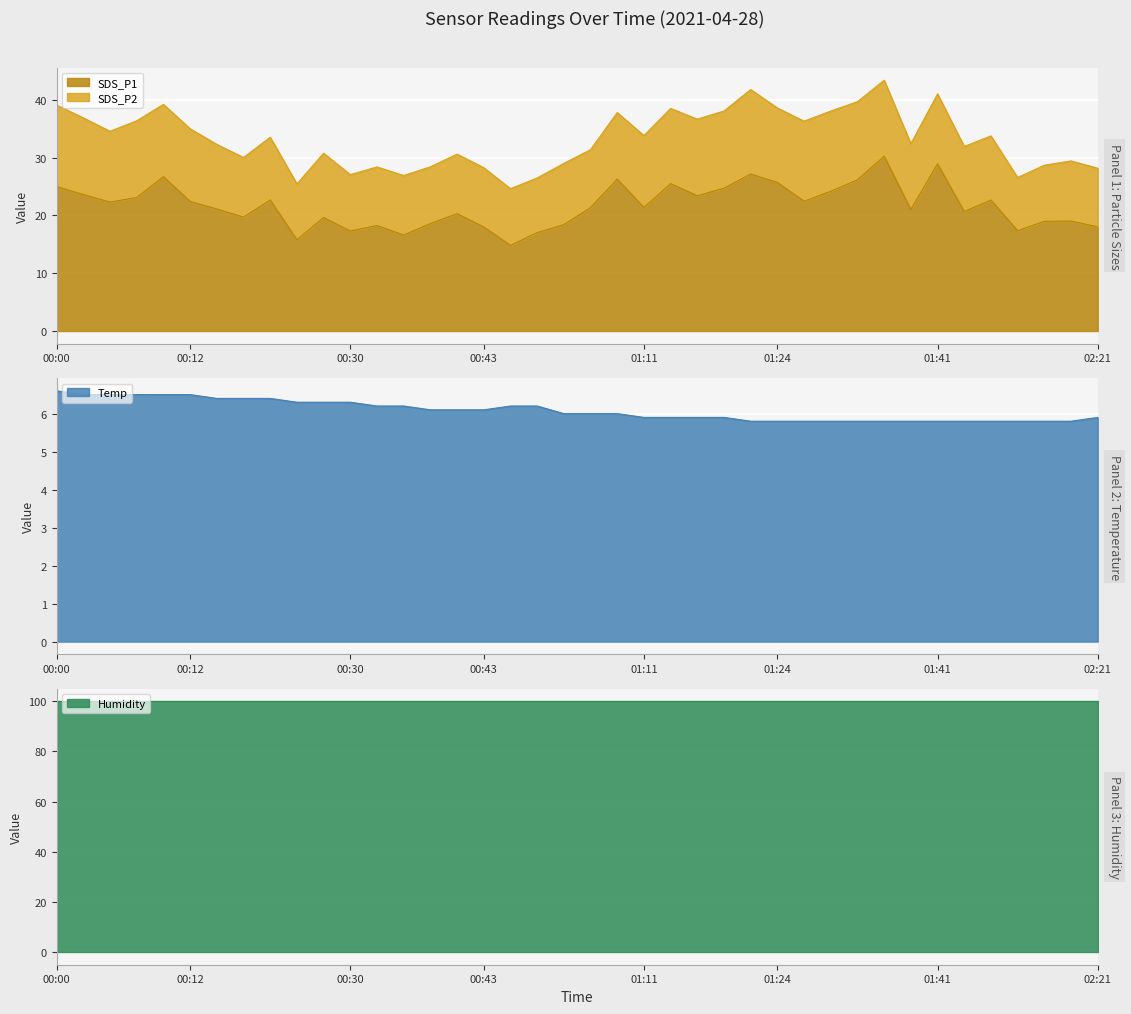

What is the lowest value of the SDS_P1 series?

14.8